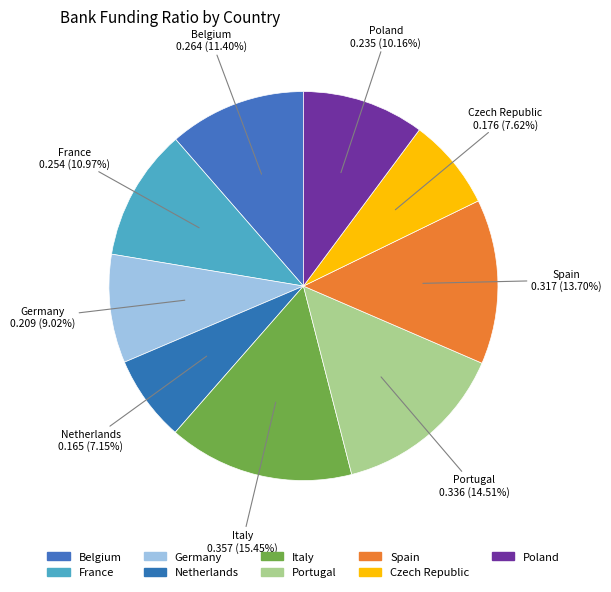

Combined, what portion of the pie is Poland and France?

21.1%